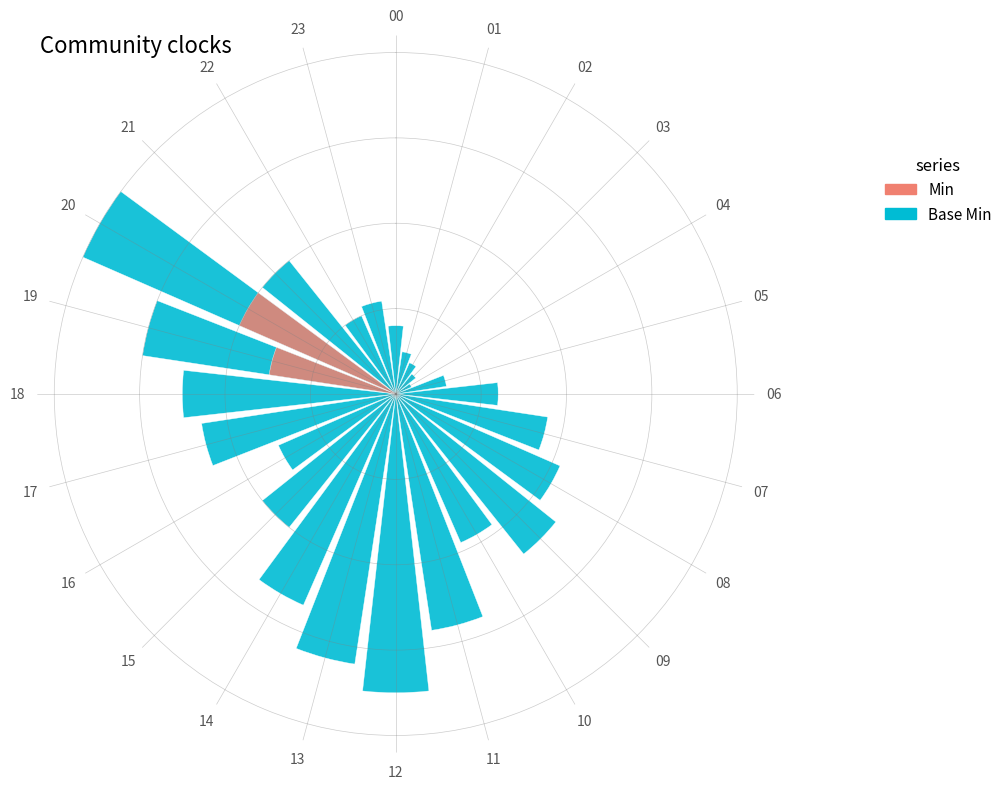

What are all the series names shown in the legend?

Base Min, Min